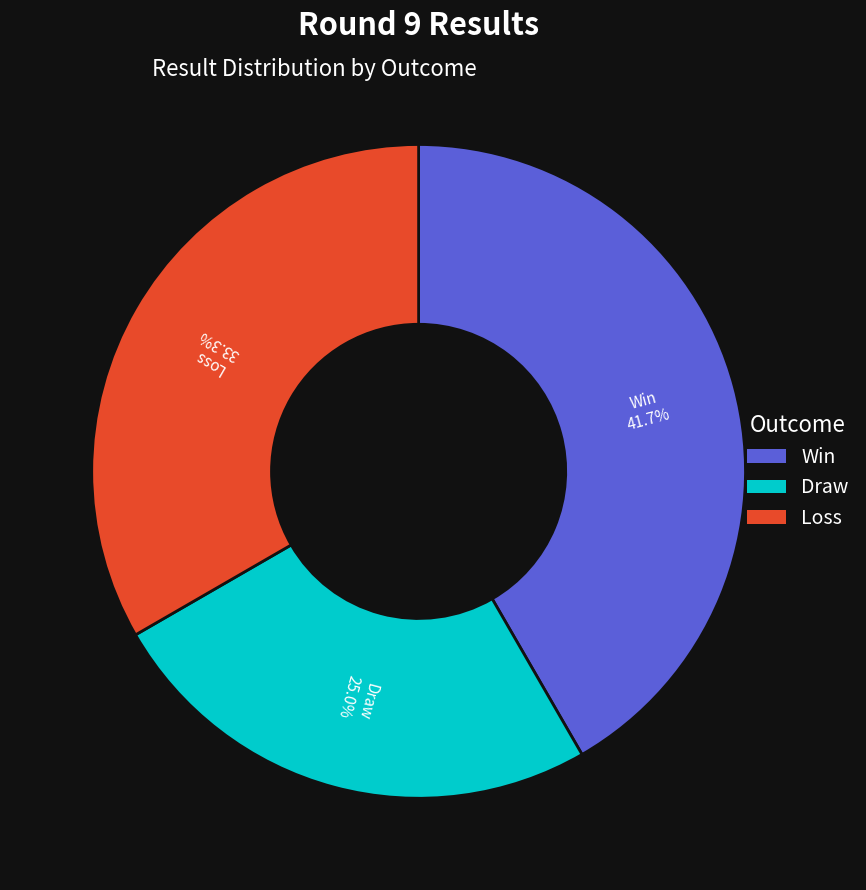

Is there a majority slice in this chart?

No